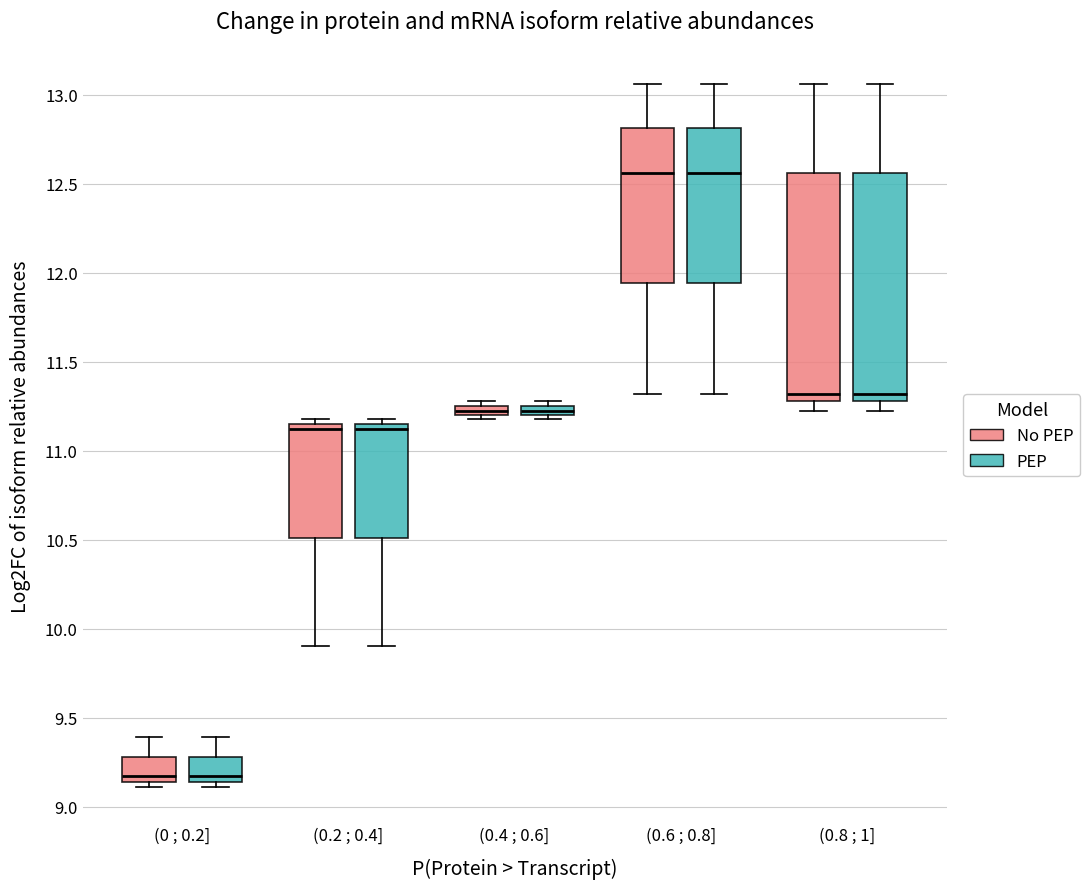

Where does the median line of the box for (0.6 ; 0.8] (No PEP) sit on the y-axis? The values are not printed on the chart, so give them approximately, as read against the axis.

12.55